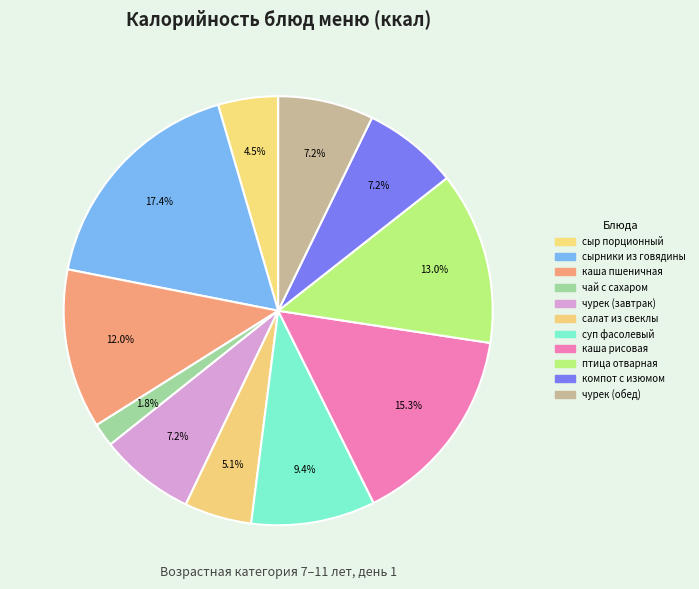

True or false: каша пшеничная accounts for 6% of the total.

False